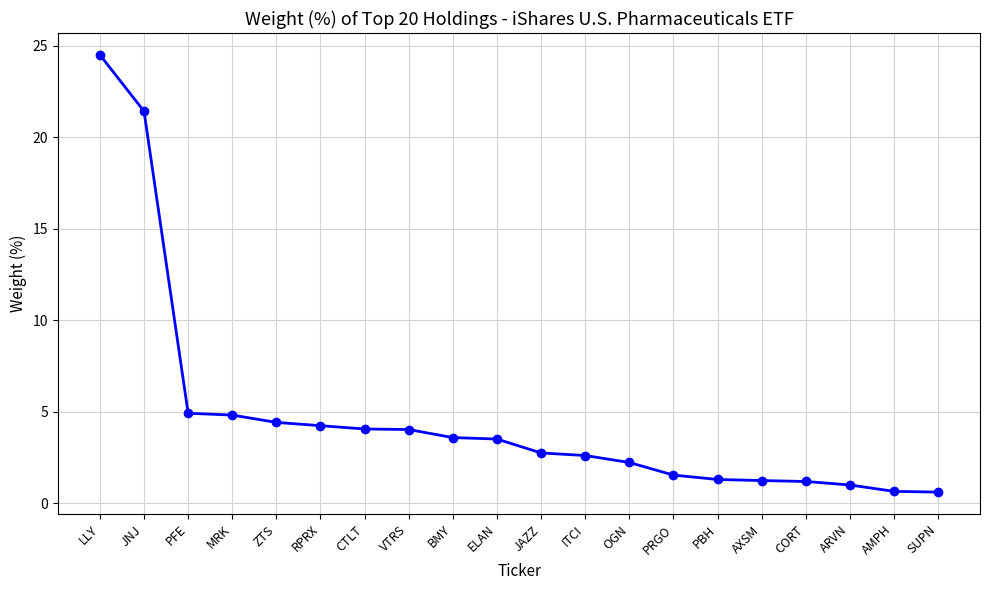

Approximately how many times larger is the value at PFE compared to PBH?

3.8